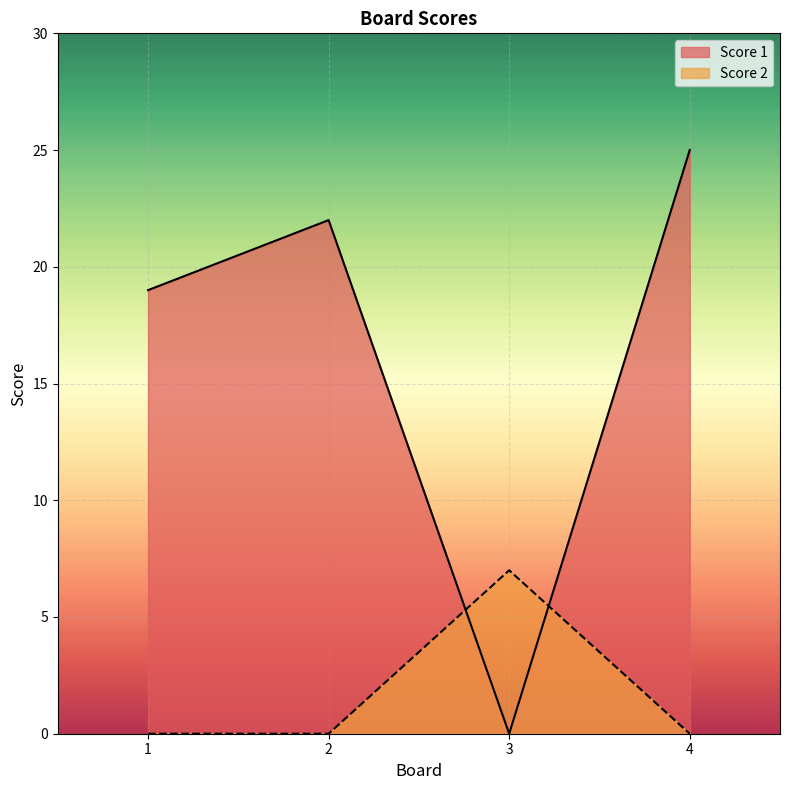

Rank the series by their maximum value, from lowest to highest.

Score 2, Score 1